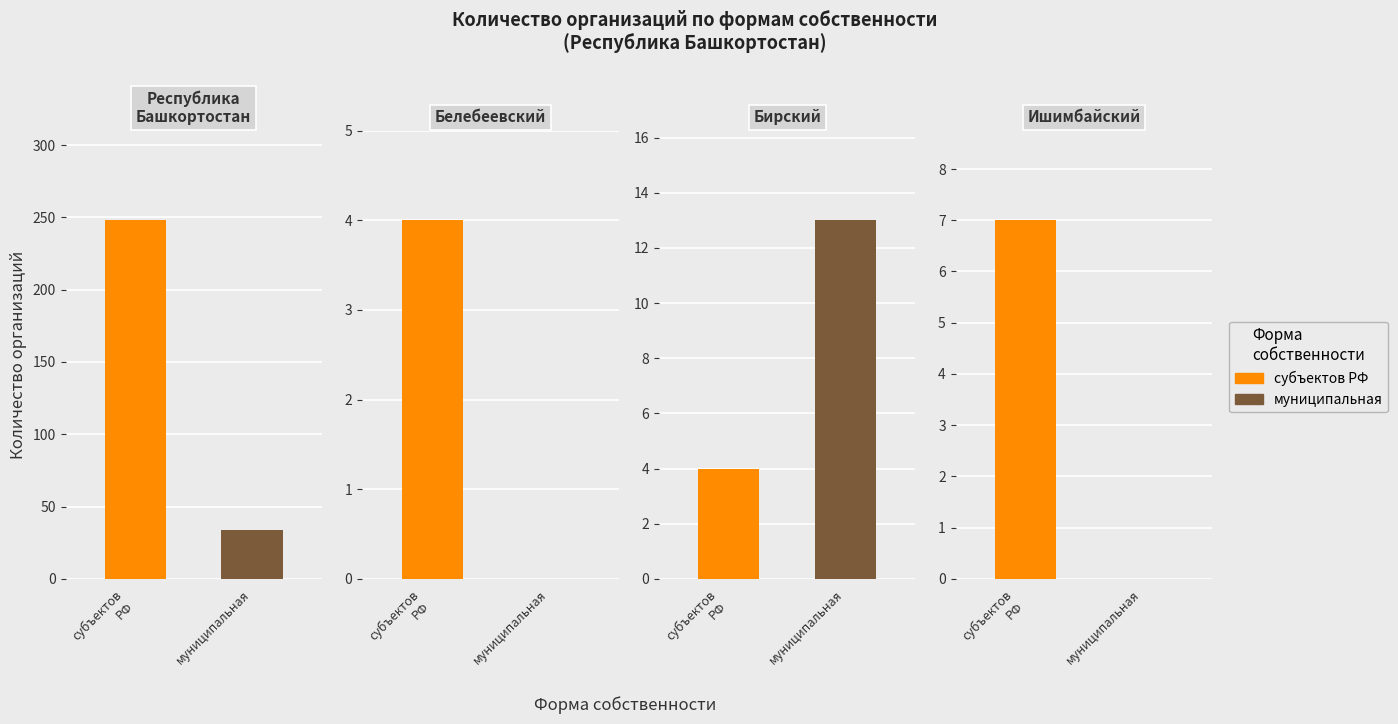

Which series has the widest spread of values?

субъектов РФ